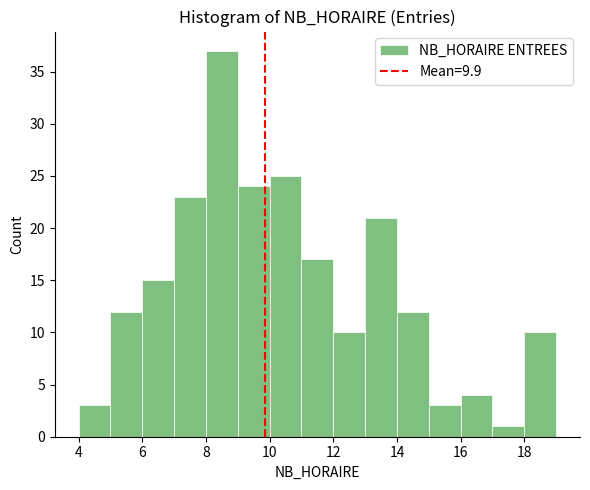

Reading left to right, list every bar in this chart as the range it spans on the x-axis followed by its height. The values are not printed on the chart, so give them approximately, as read against the axis.

4 to 5: 3
5 to 6: 12
6 to 7: 15
7 to 8: 23
8 to 9: 37
9 to 10: 24
10 to 11: 25
11 to 12: 17
12 to 13: 10
13 to 14: 21
14 to 15: 12
15 to 16: 3
16 to 17: 4
17 to 18: 1
18 to 19: 10